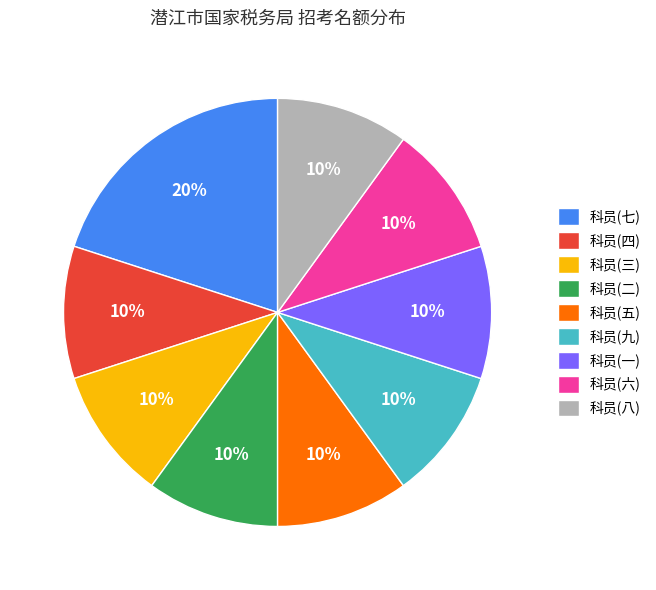

Between 科员(七) and 科员(五), which is larger?

科员(七)